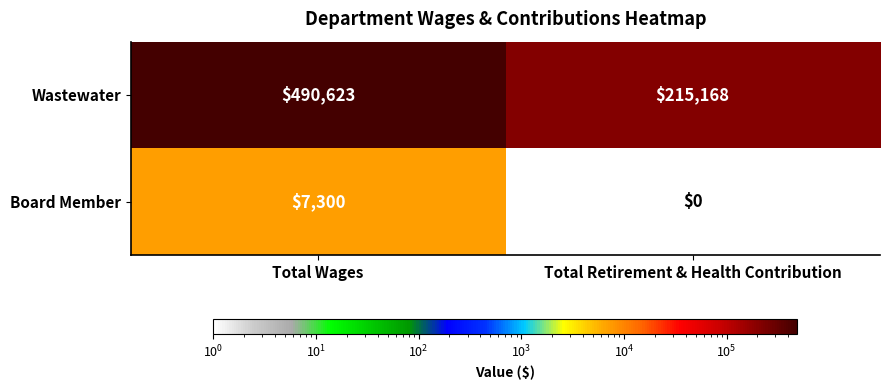

Rank the series by their maximum value, from highest to lowest.

Wastewater, Board Member